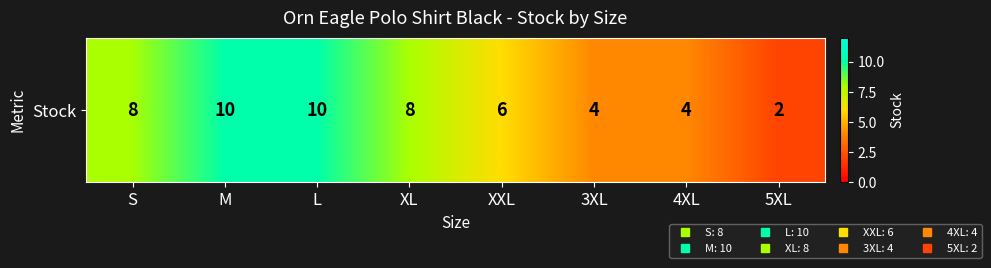

What is the ratio of the value at M to the value at 4XL?

2.5